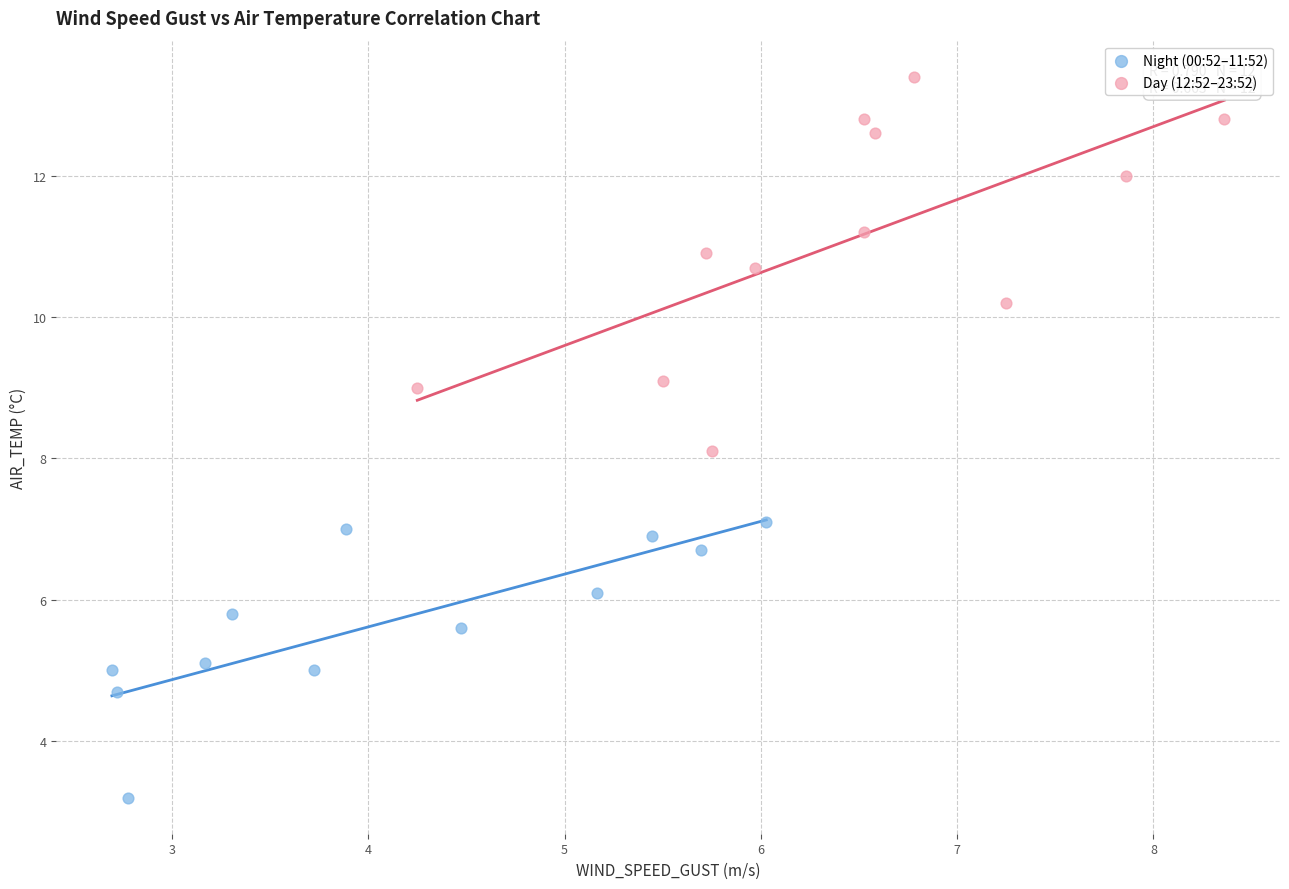

Which series has the largest Y range (max minus min)?

Day (12:52–23:52)